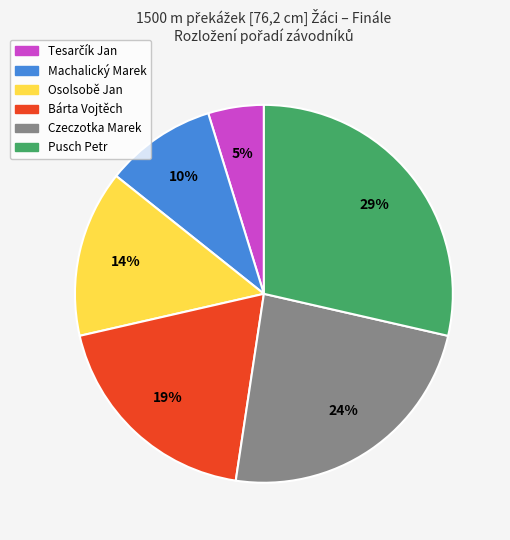

Which category has the biggest portion of the pie?

Pusch Petr